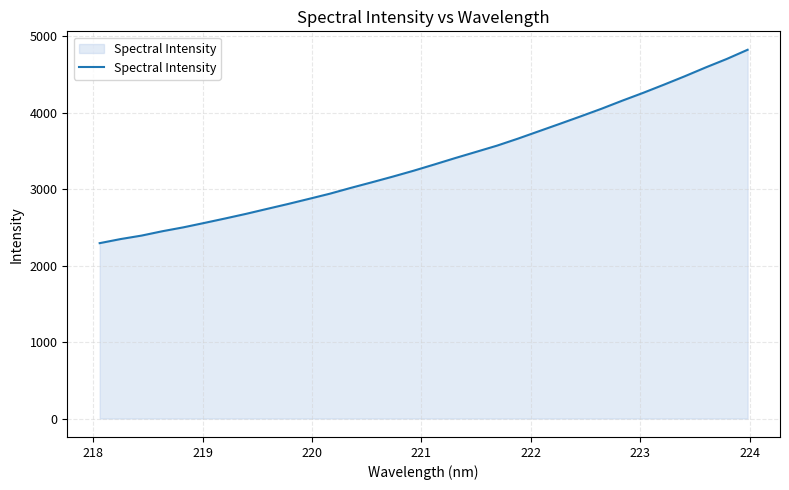

What is the difference between the maximum and minimum values?

2529.8